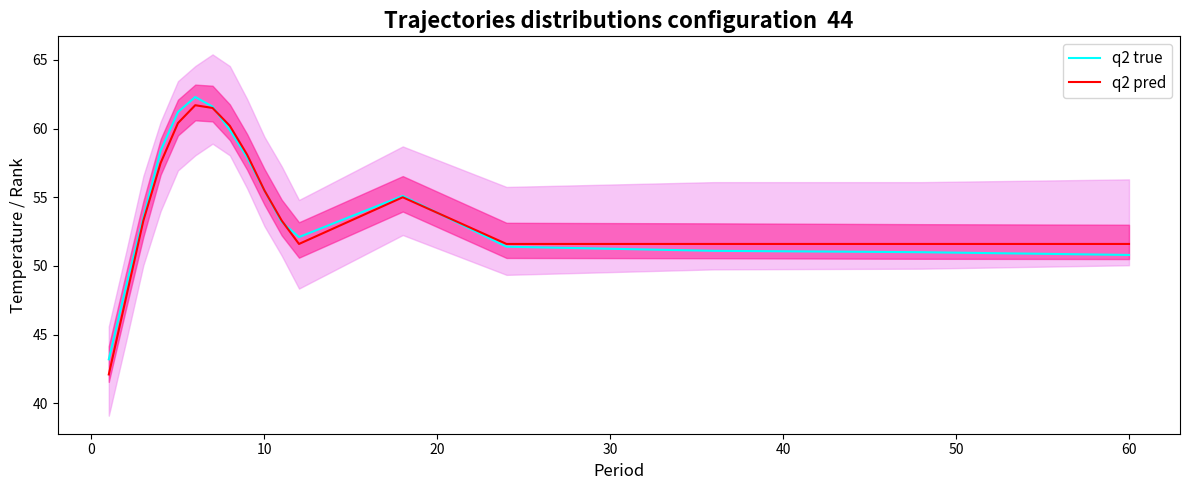

Which series has the widest spread of values?

q2 pred